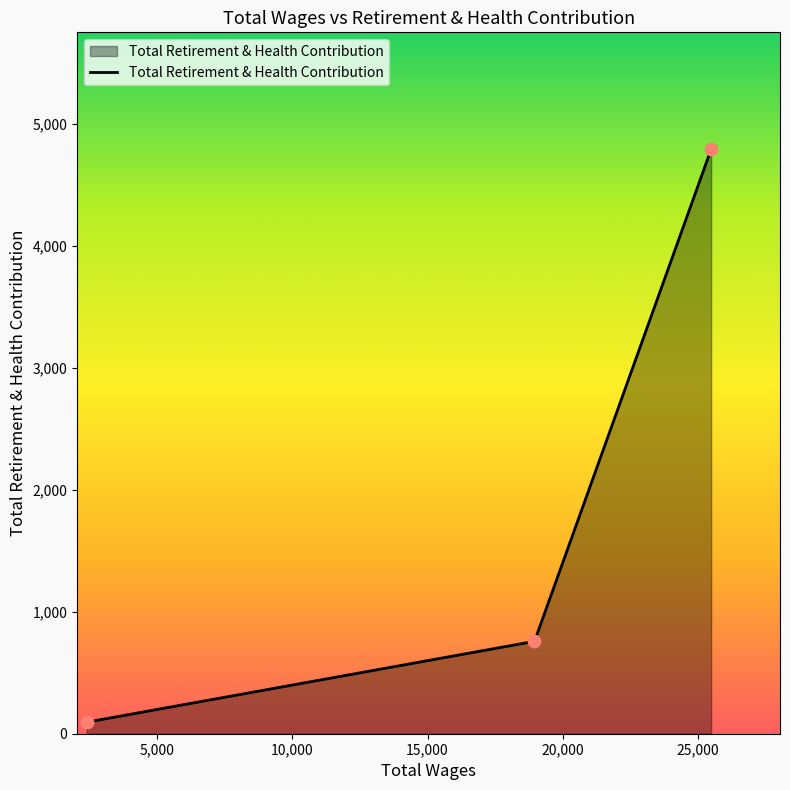

What is the sum of all values?

5648